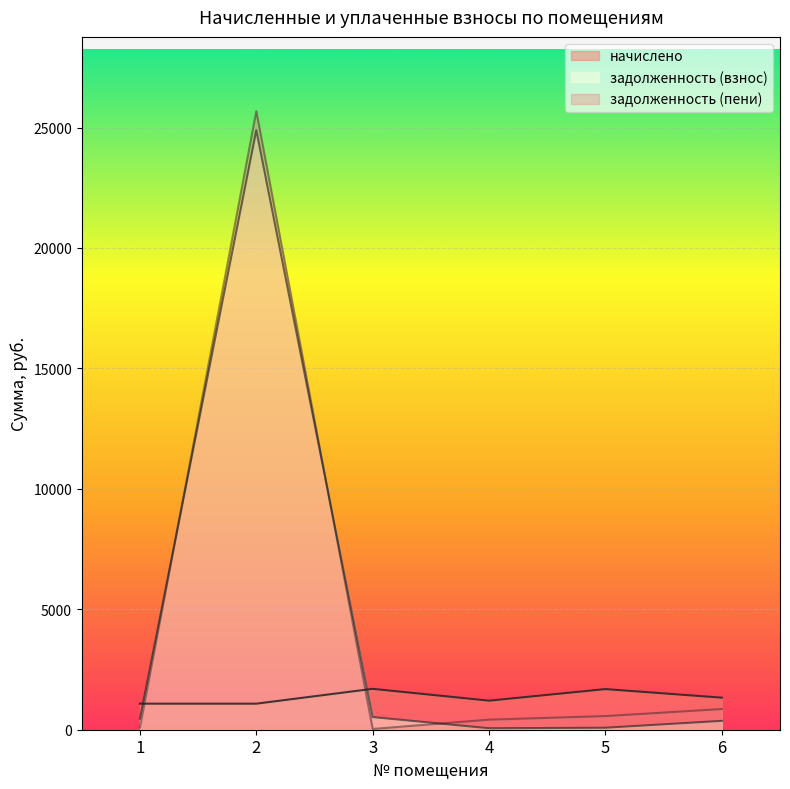

The начислено series shows 1697.4 at 3. True or false?

True